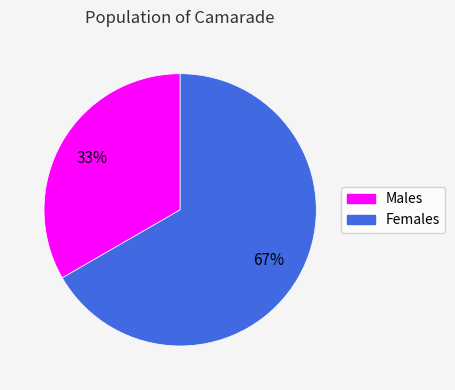

To the nearest percent, what is the average slice percentage?

50%